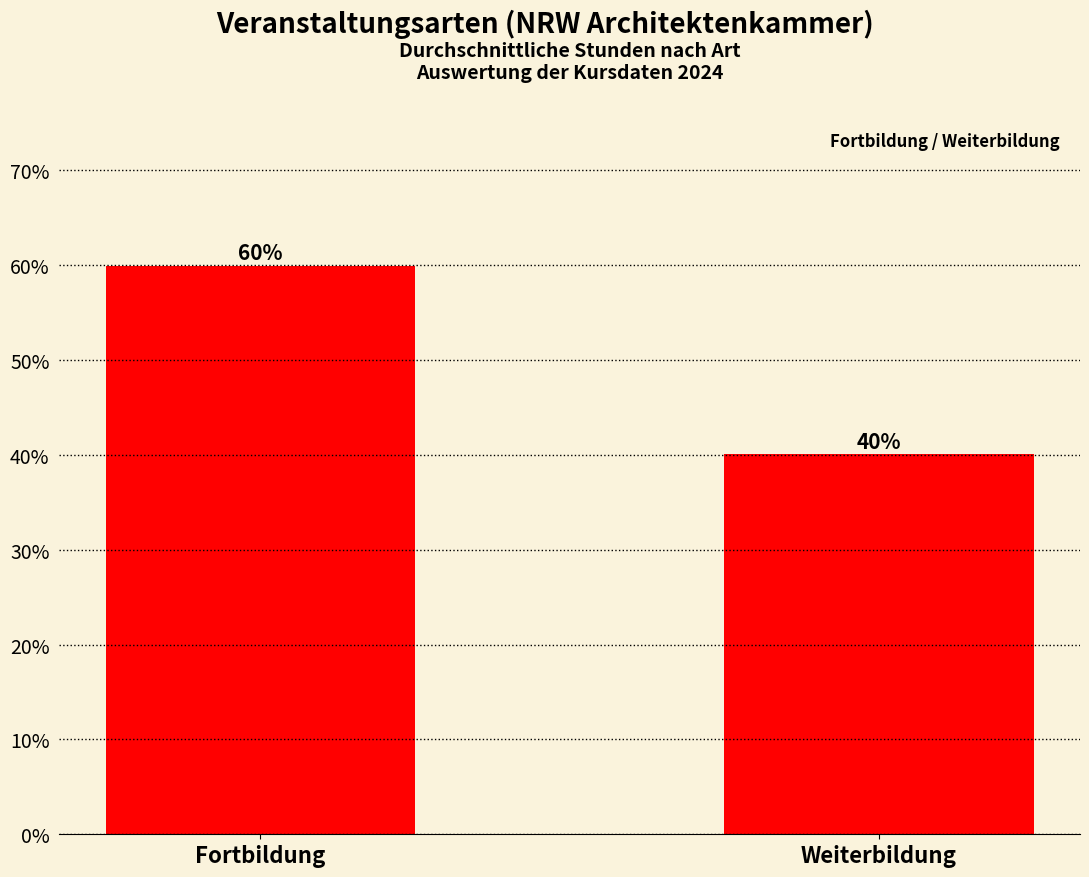

What is the approximate value at Fortbildung?

60.0